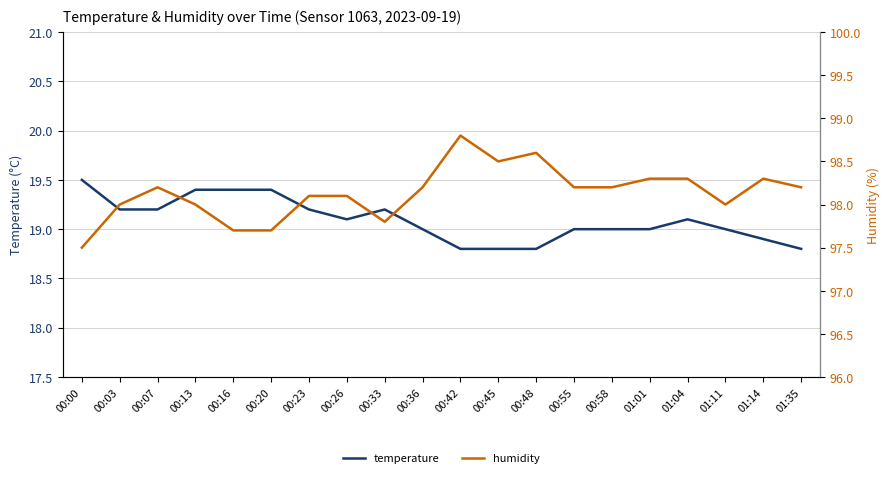

True or false: temperature and humidity intersect in this chart.

False